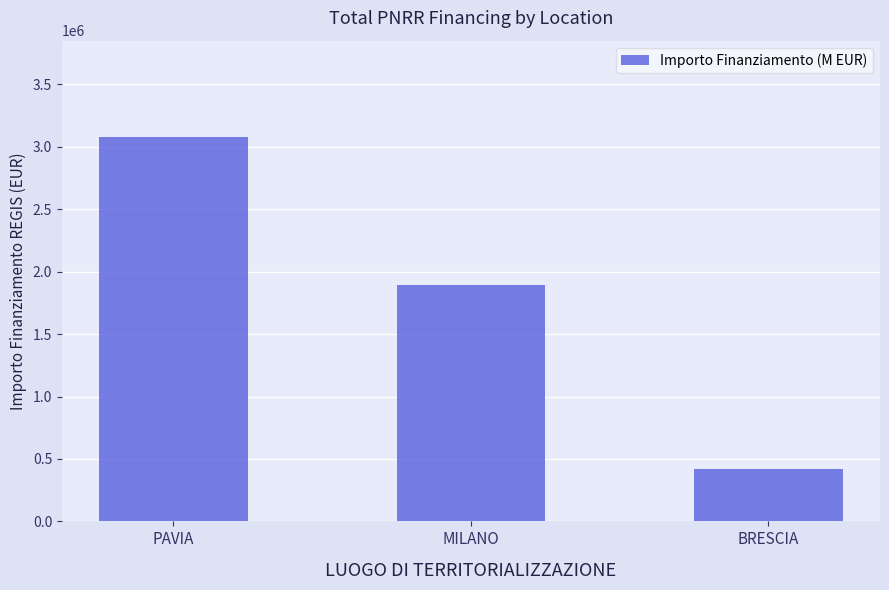

At which label does the data first exceed 1890000?

PAVIA